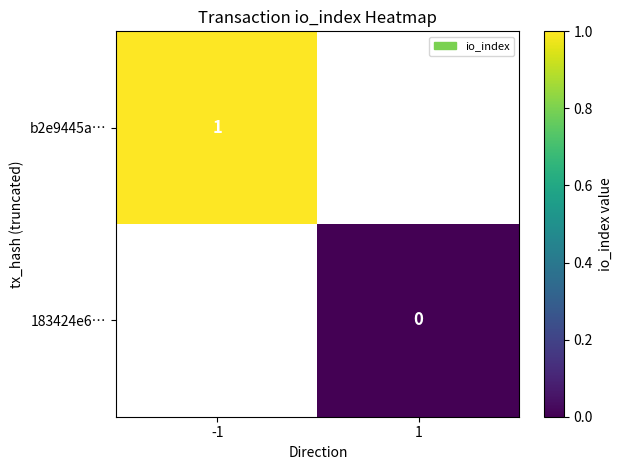

The b2e9445a… series shows 1 at -1. True or false?

True